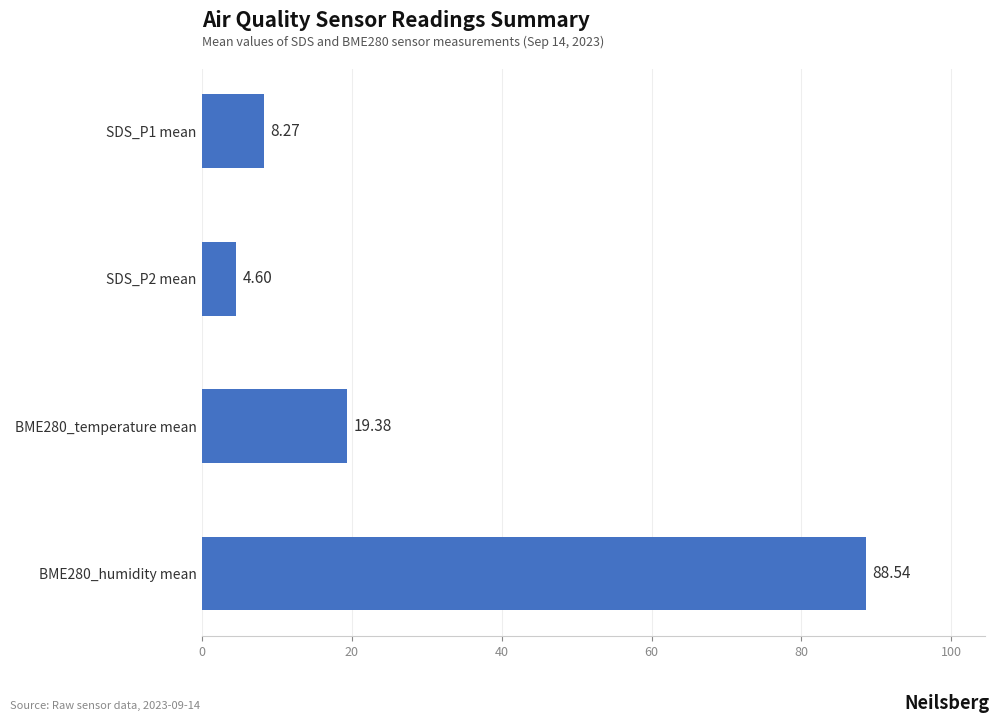

Approximately how many times larger is the value at BME280_temperature mean compared to SDS_P1 mean?

2.3